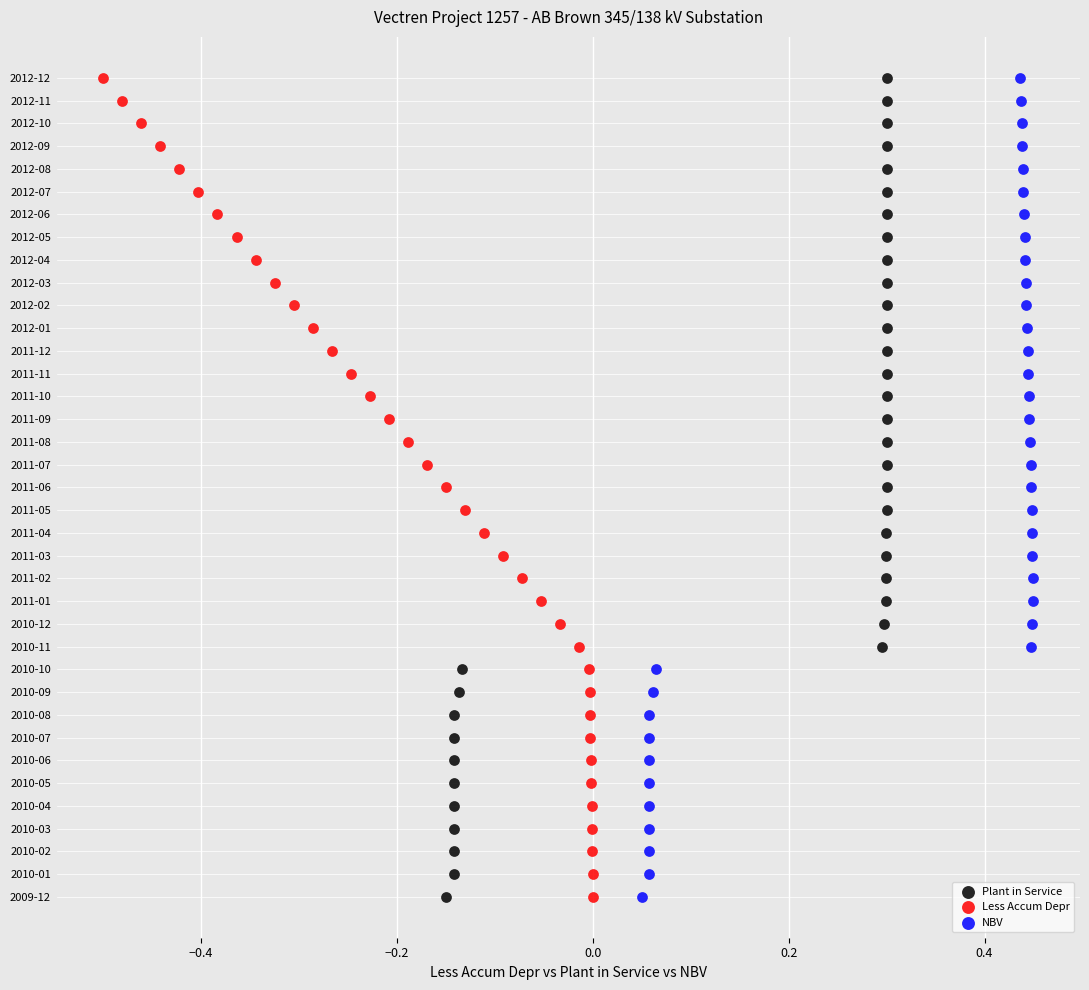

What are all the series names shown in the legend?

Plant in Service, Less Accum Depr, NBV